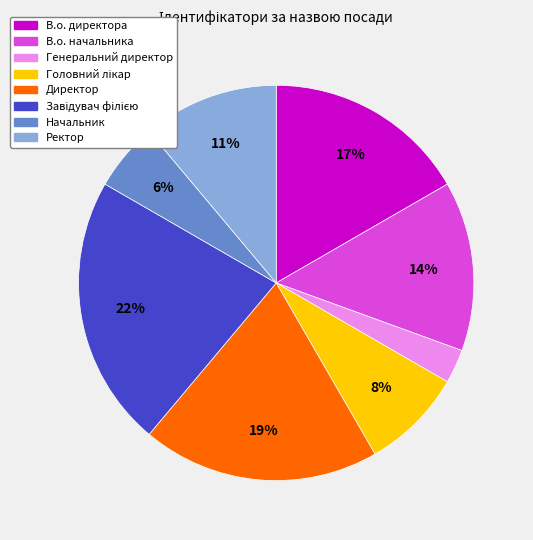

Which has a higher value, В.о. начальника or Директор?

Директор